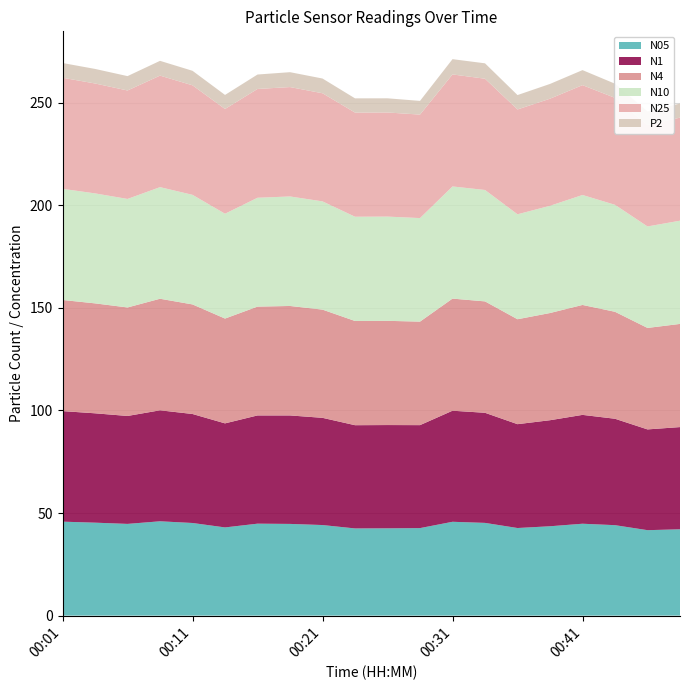

Reading left to right, transcribe all the data shown in this chart.

N05: 45.8	45.3	44.7	46.0	45.1	43.0	44.8	44.7	44.1	42.5	42.5	42.7	45.7	45.2	42.7	43.6	44.8	44.1	41.6	42.1
N1: 53.9	53.3	52.6	54.1	53.1	50.7	52.8	52.9	52.3	50.3	50.4	50.2	54.1	53.7	50.6	51.7	53.1	51.9	49.1	49.8
N4: 54.2	53.6	52.9	54.4	53.4	51.1	53.1	53.4	52.8	50.8	50.8	50.5	54.7	54.3	51.2	52.3	53.6	52.1	49.5	50.3
N10: 54.2	53.6	52.9	54.4	53.4	51.1	53.1	53.4	52.8	50.8	50.8	50.5	54.7	54.3	51.2	52.3	53.6	52.2	49.5	50.3
N25: 54.2	53.6	52.9	54.4	53.4	51.1	53.0	53.3	52.7	50.8	50.8	50.5	54.6	54.2	51.1	52.2	53.5	52.1	49.4	50.2
P2: 7.2	7.1	7.0	7.2	7.1	6.9	7.0	7.3	7.2	6.9	6.9	6.7	7.5	7.5	7.0	7.2	7.3	6.9	6.6	6.9